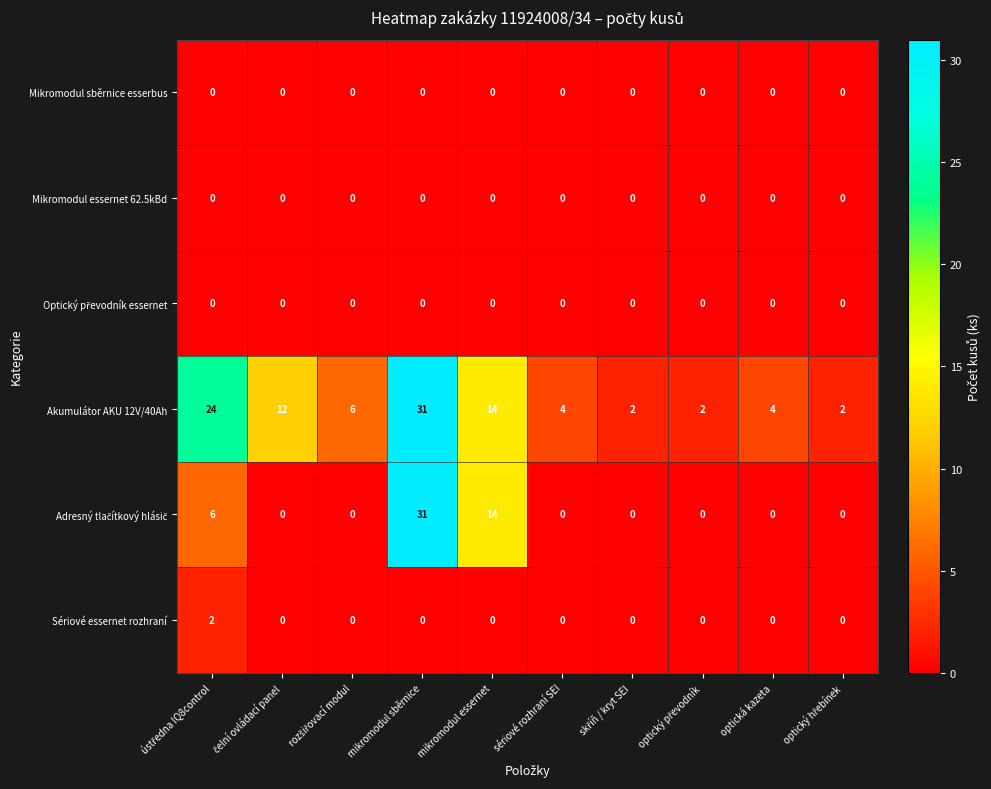

The value of Akumulátor AKU 12V/40Ah at mikromodul sběrnice is 16. True or false?

False